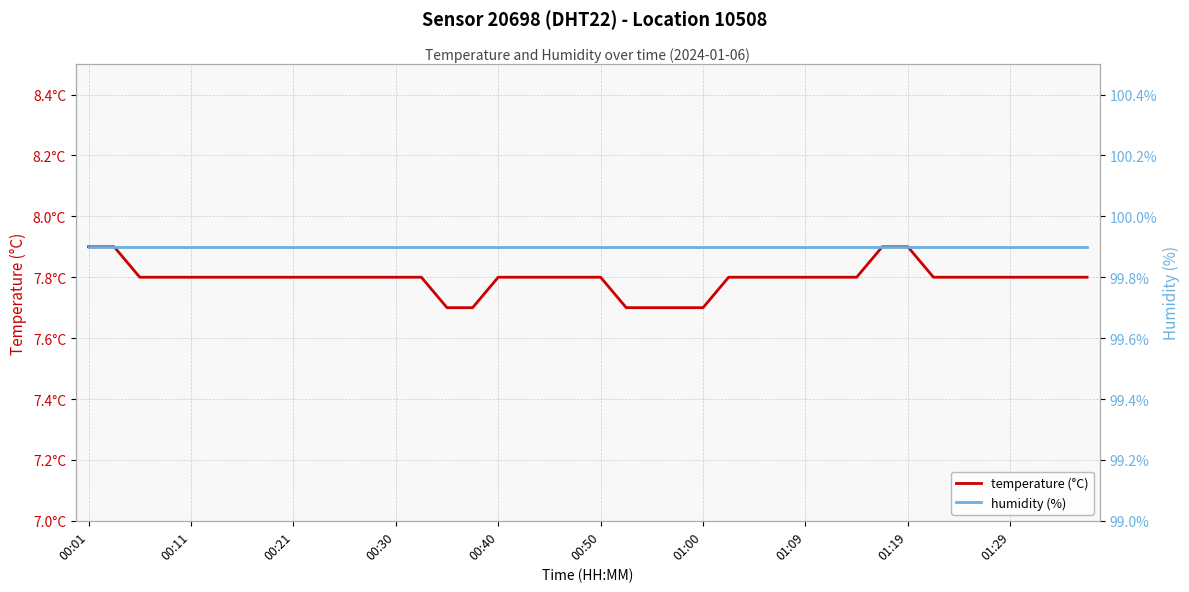

Count the number of categories in the chart.

40